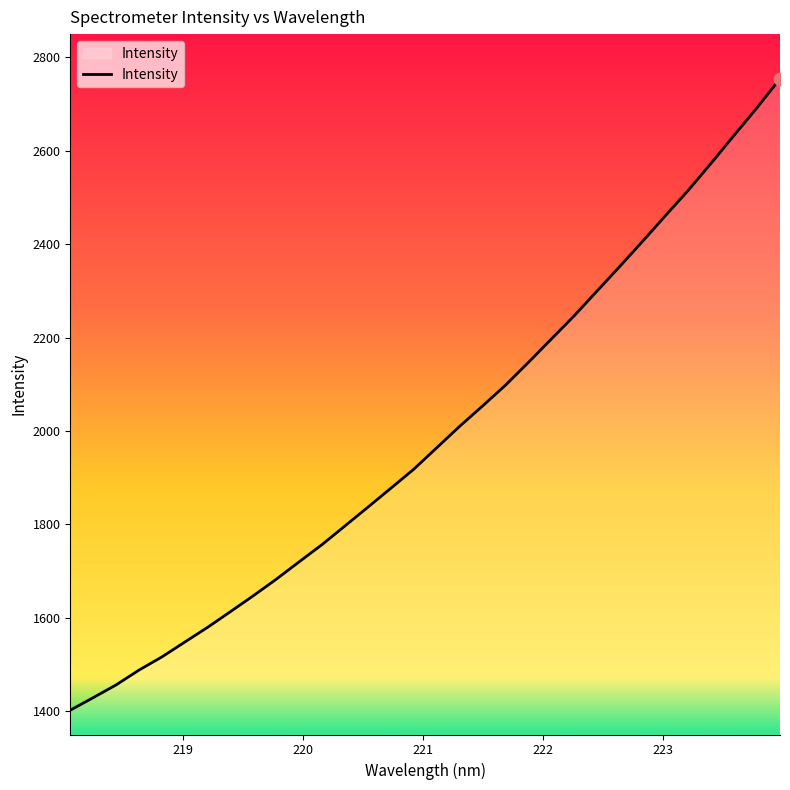

What is the difference between the maximum and minimum values?

1352.5